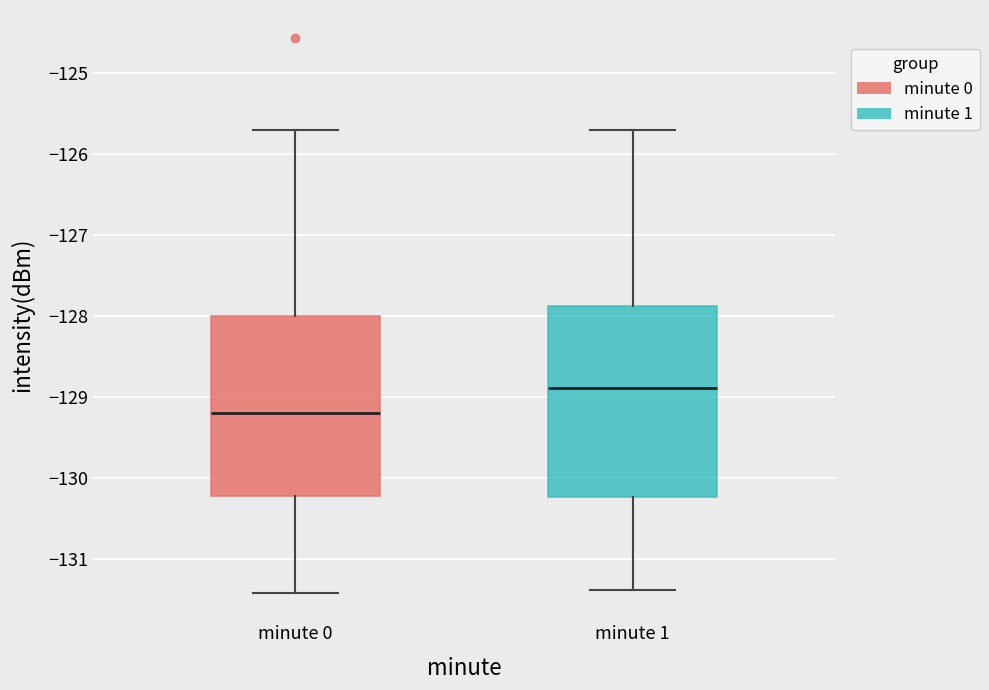

Reading left to right, transcribe this box plot: for each box, give where its median line is, the range the box spans, and where its two whiskers end, as read against the y-axis. The values are not printed on the chart, so give them approximately, as read against the axis.

minute 0: median -129.2, box -130.2 to -128.0, whiskers -131.4 to -125.7
minute 1: median -128.9, box -130.2 to -127.9, whiskers -131.4 to -125.7